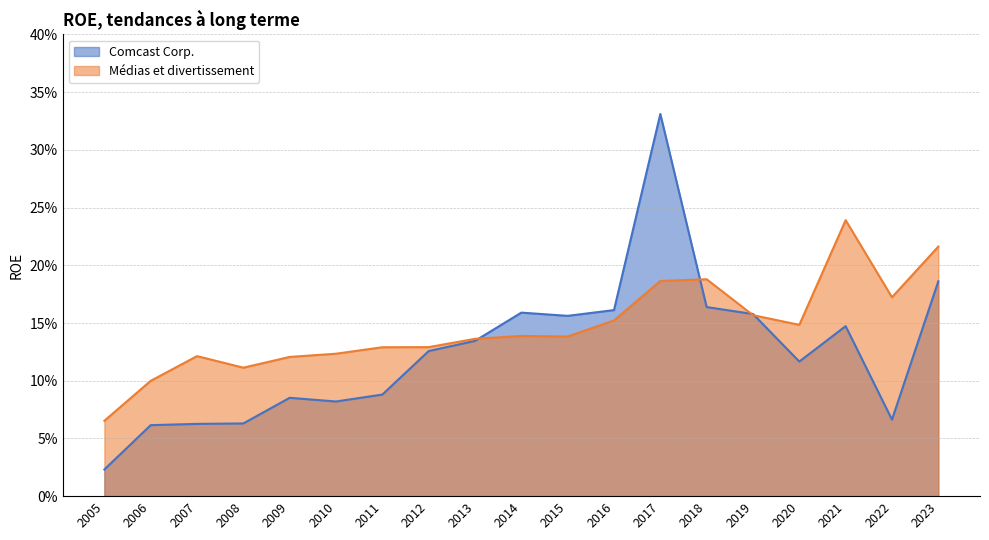

Does the chart display data point markers on the line(s)?

No